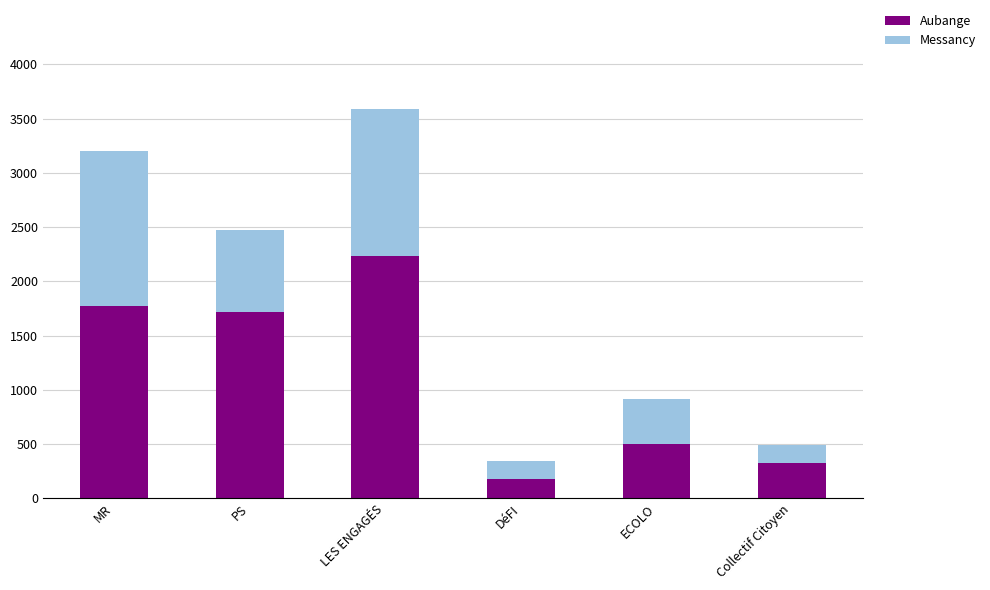

How many bars are there in total?

6